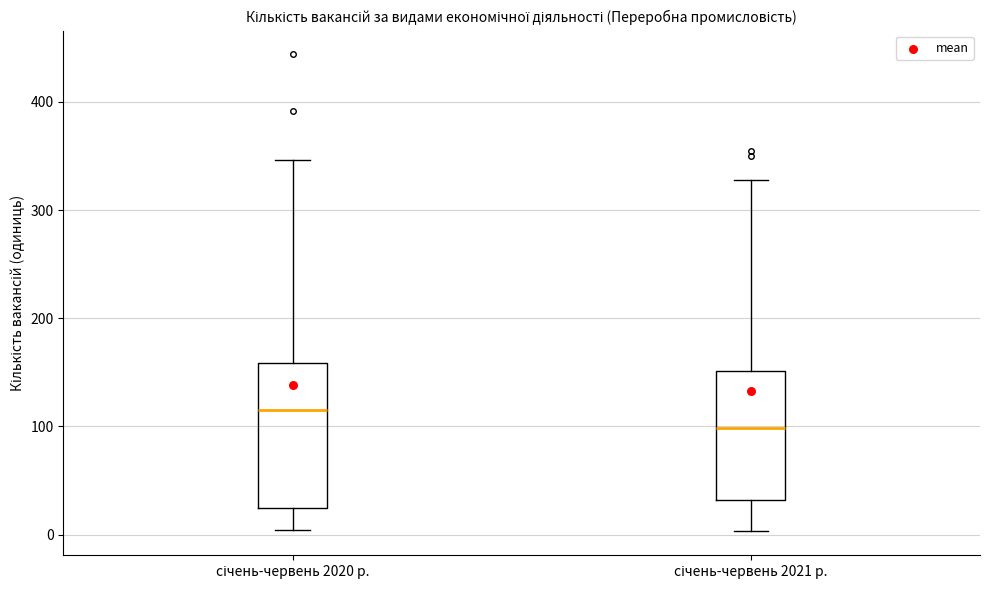

Comparing the boxes themselves (not the whiskers), which one is the tallest?

січень-червень 2020 р.